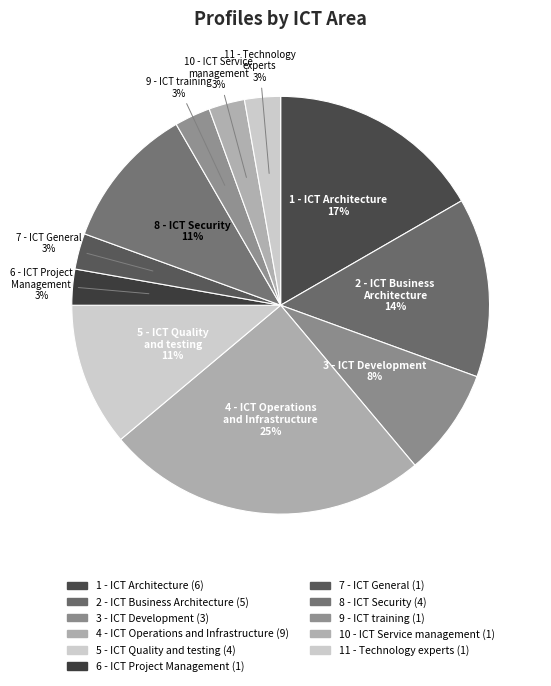

Which category has the smallest portion of the pie?

6 - ICT Project Management